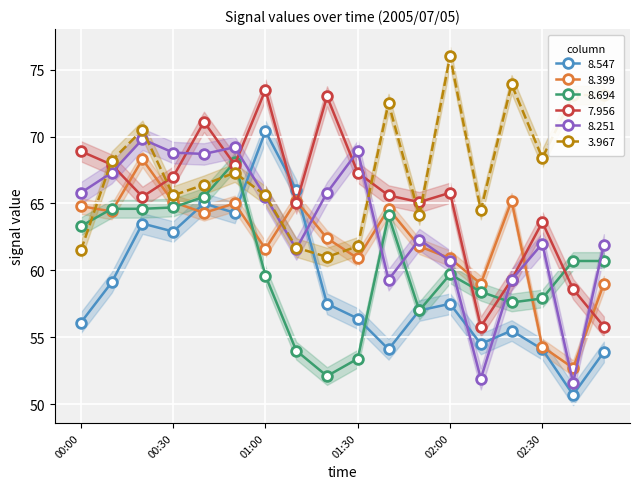

What is the difference between the maximum and second lowest values in the   3.967 series?

14.5